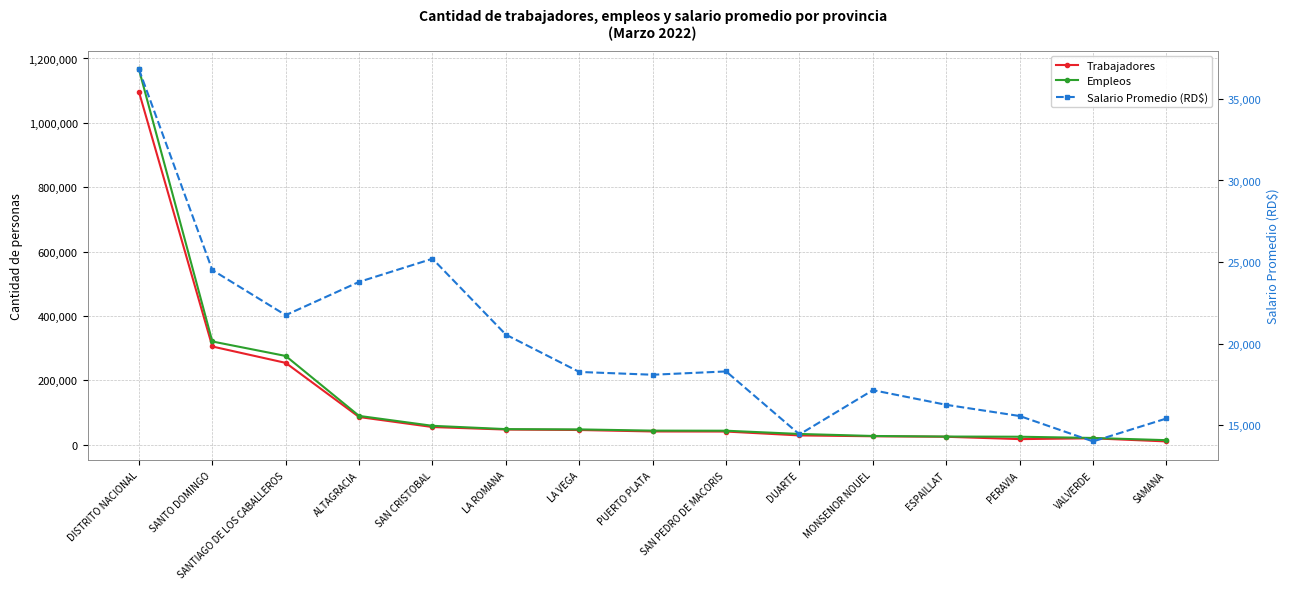

Which series ends up on top after the final intersection of Empleos and Salario Promedio (RD$)?

Salario Promedio (RD$)